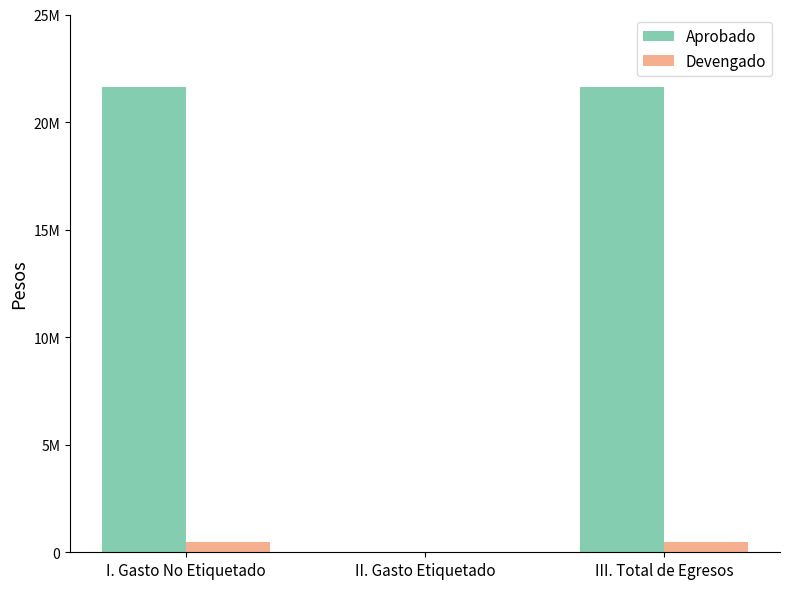

The Devengado series shows 183525 at III. Total de Egresos. True or false?

False